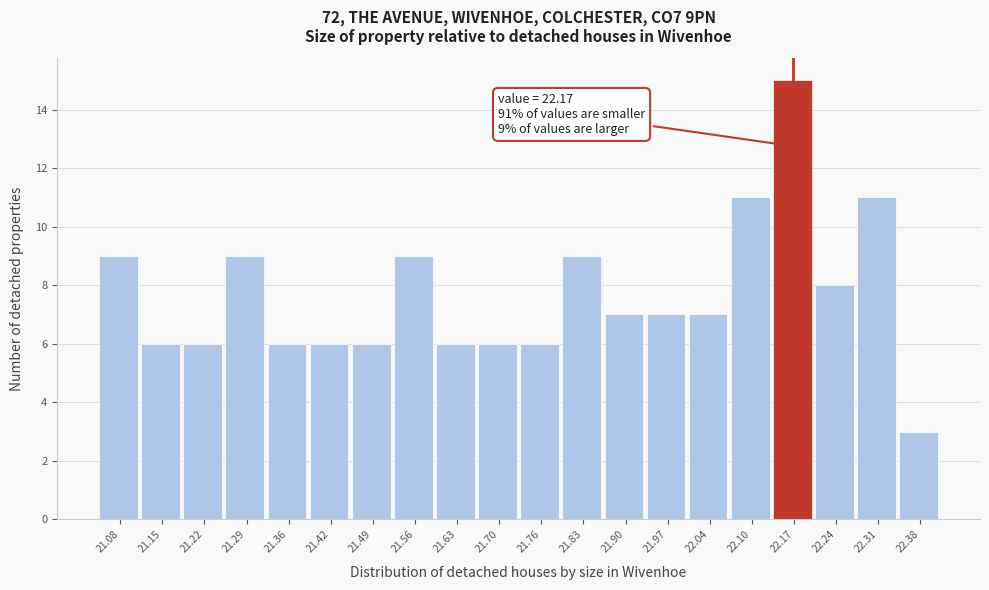

Over which range of the x-axis is the bar tallest?

22.138 to 22.206